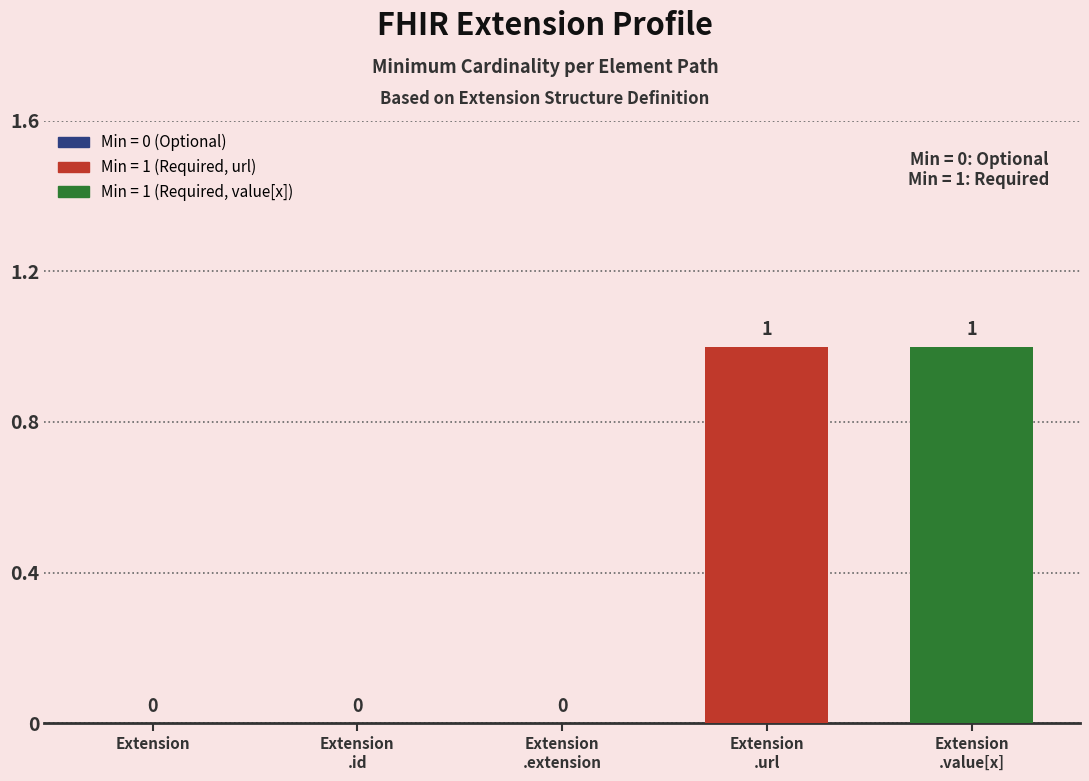

Count the values in the range 0 to 1.

5